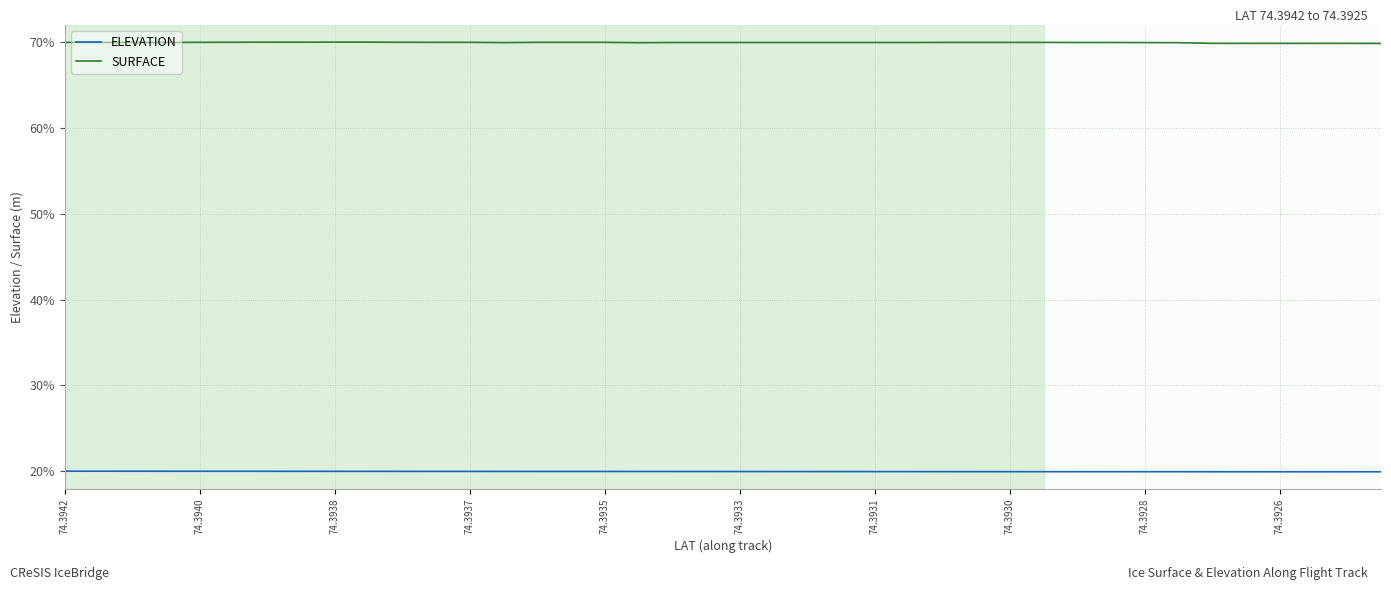

Rank the series by their average value, from highest to lowest.

SURFACE, ELEVATION